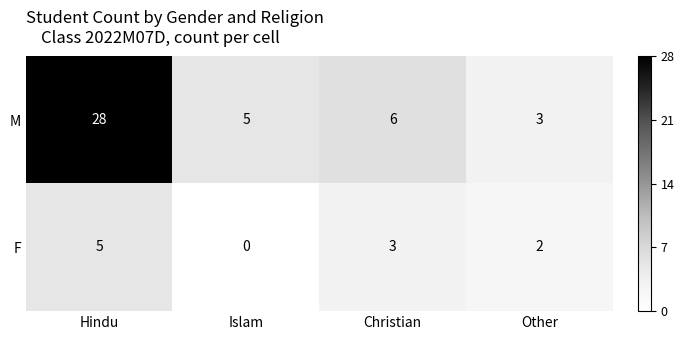

What is the difference between the maximum and second lowest values in the F series?

3